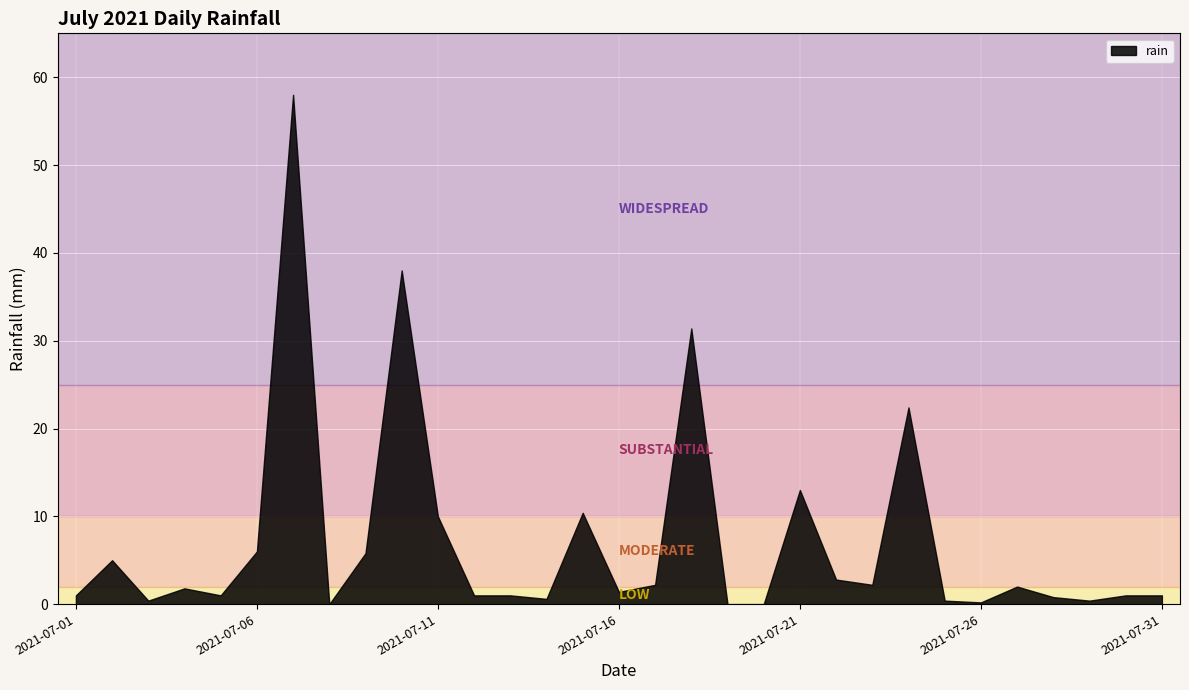

What is the difference between the maximum and minimum values?

58.0